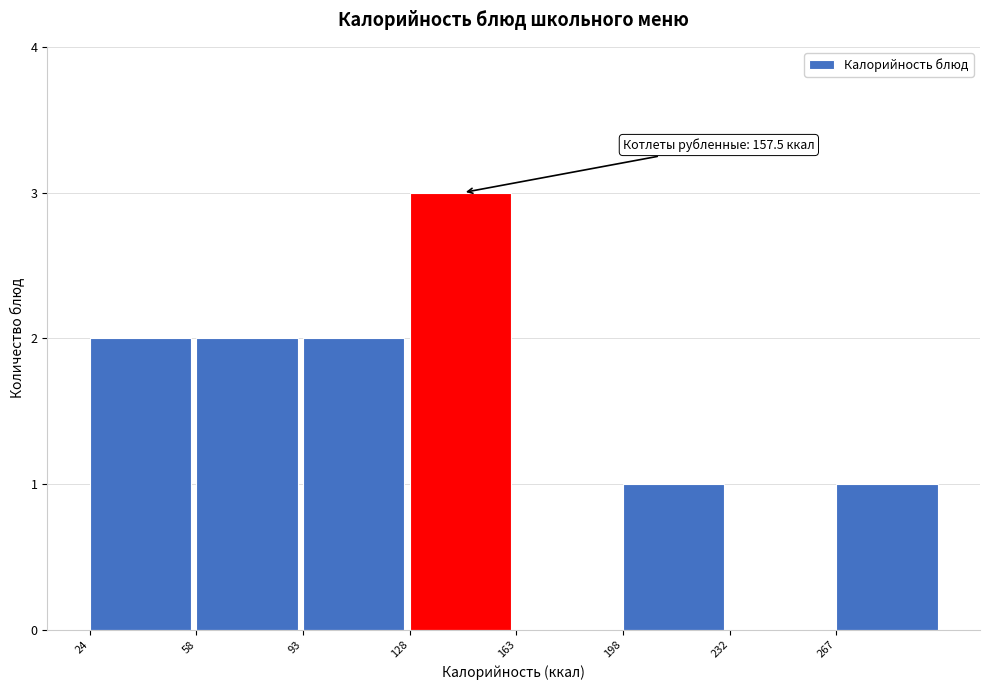

Over which range of the x-axis is the bar tallest?

130 to 165